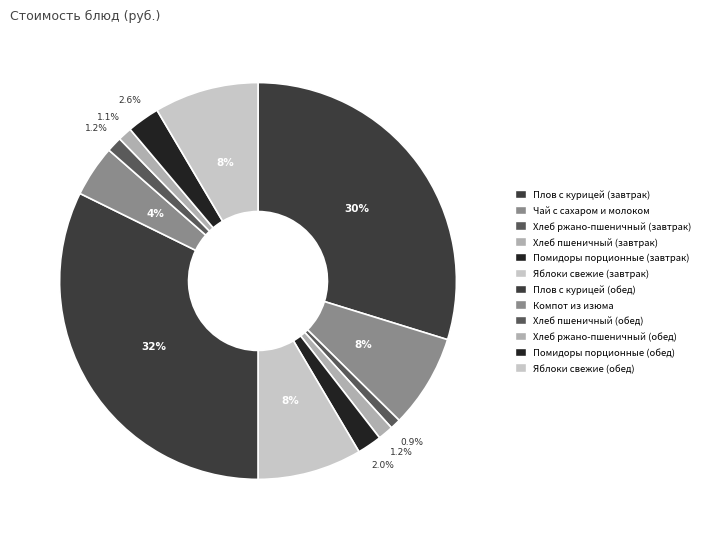

True or false: Плов с курицей (завтрак) accounts for 17% of the total.

False